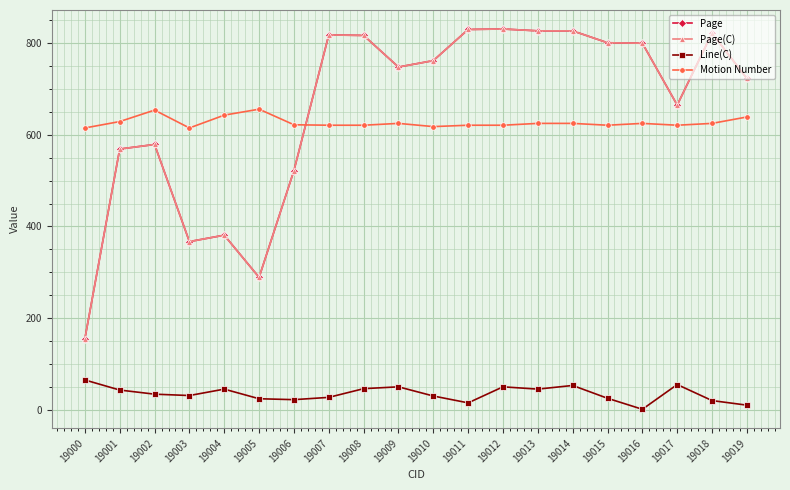

At which category is the sum across all series the highest?

19012